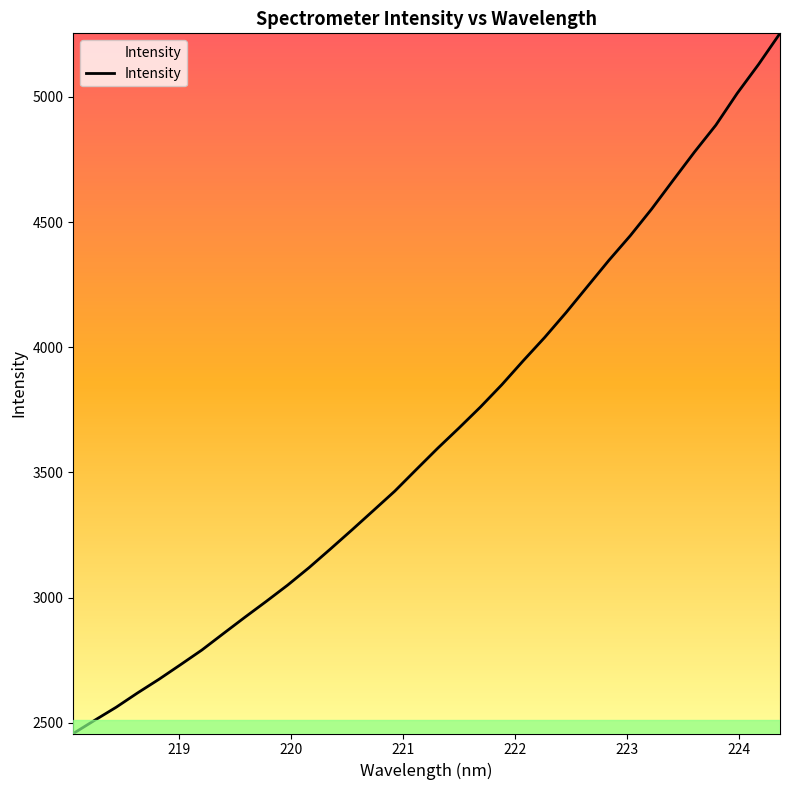

What is the maximum value shown in the chart?

5254.0